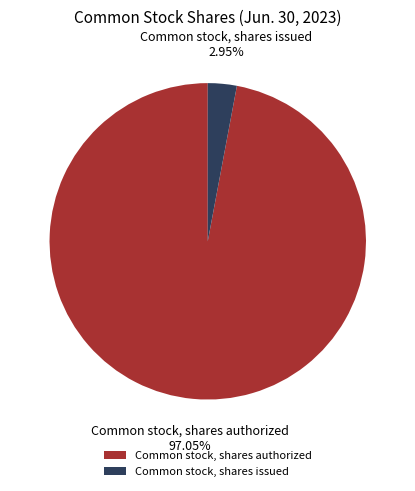

What percentage is the Common stock, shares issued slice, to the nearest percent?

3%